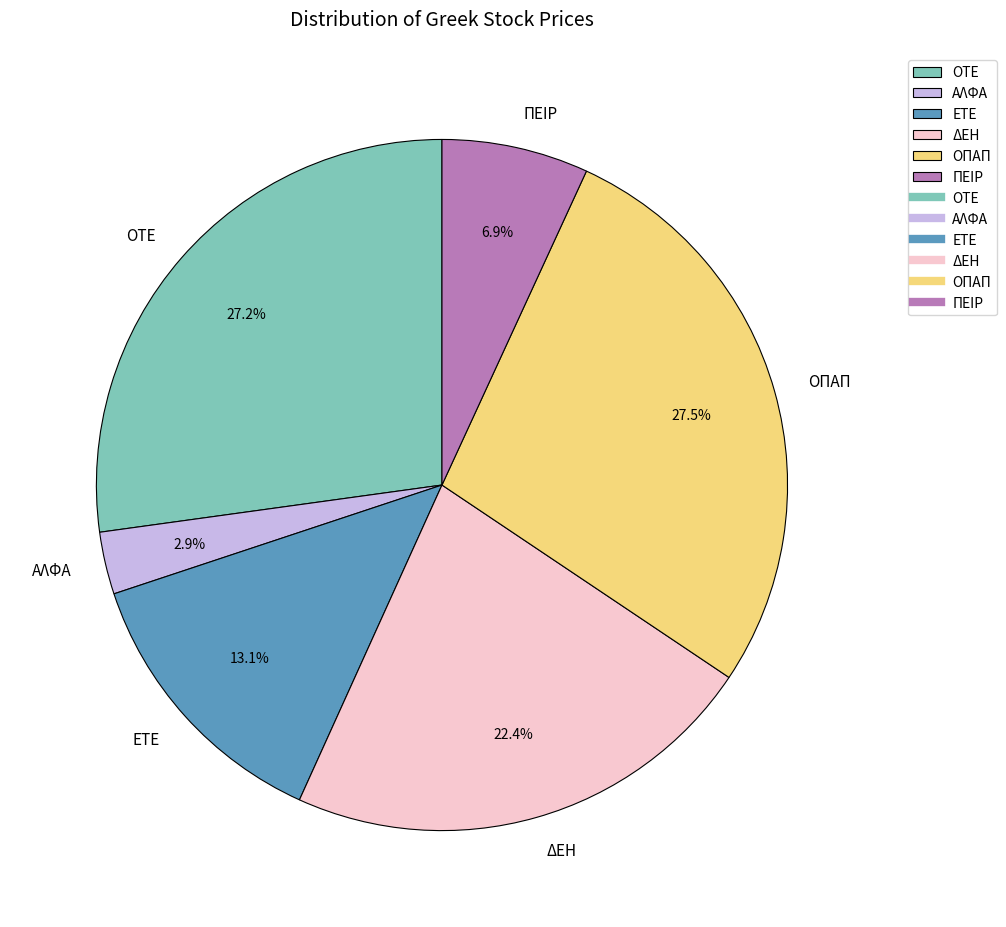

Does ΑΛΦΑ account for over 50% of the chart?

No